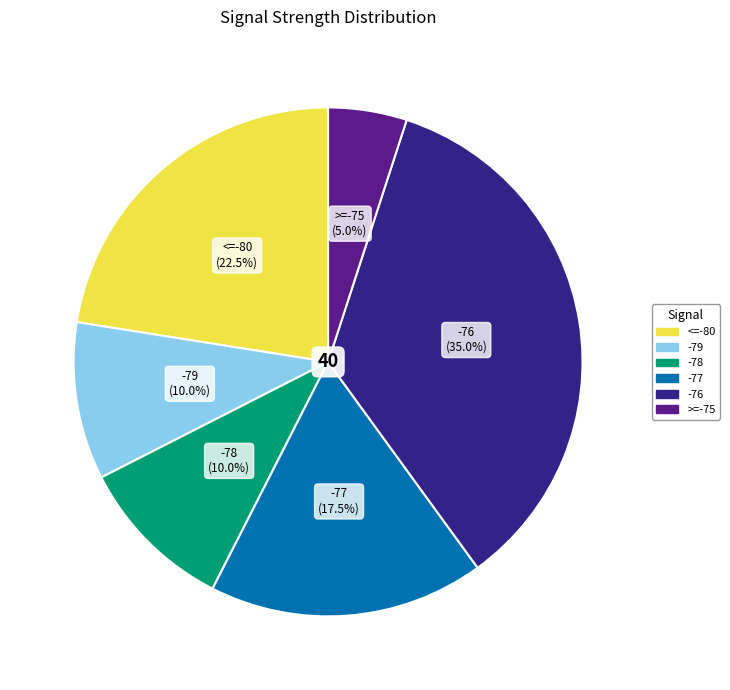

Is there a majority slice in this chart?

No